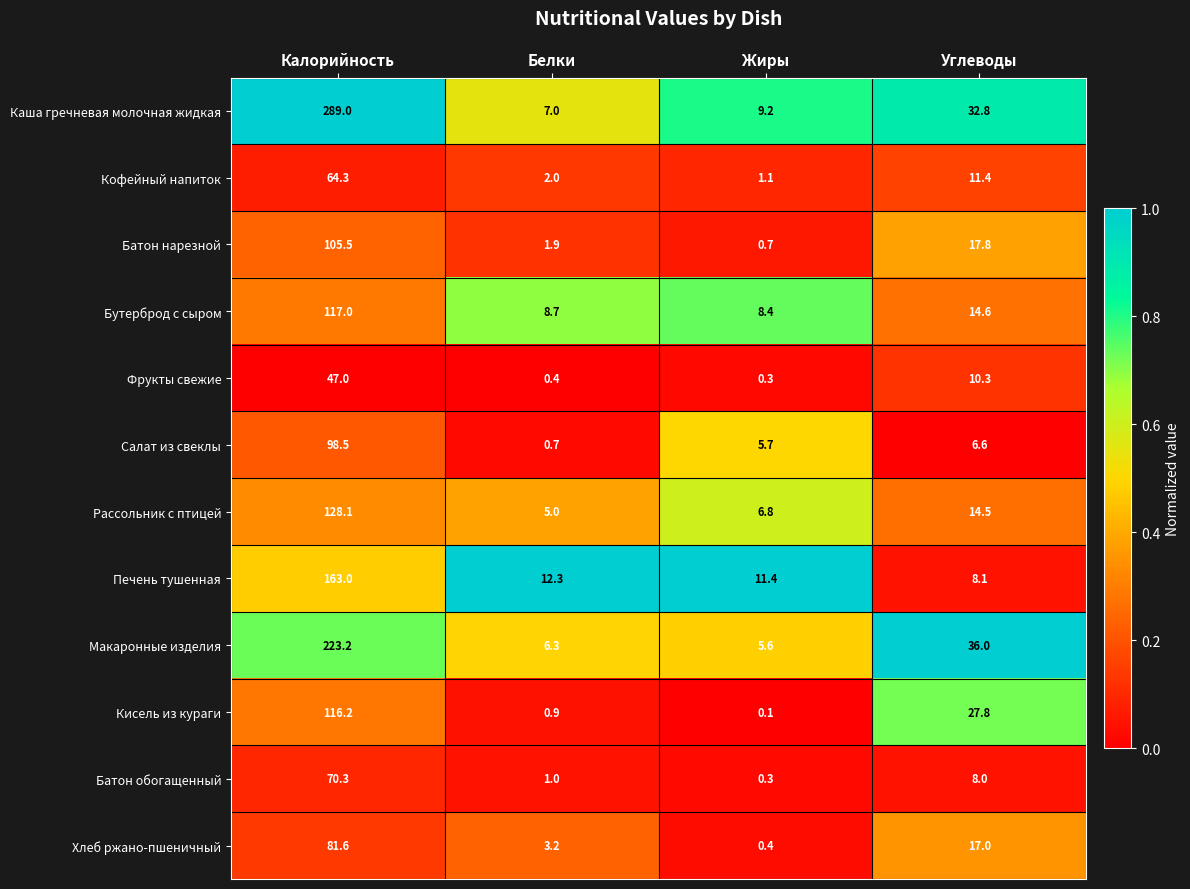

What is the total value across all series at Жиры?

50.0